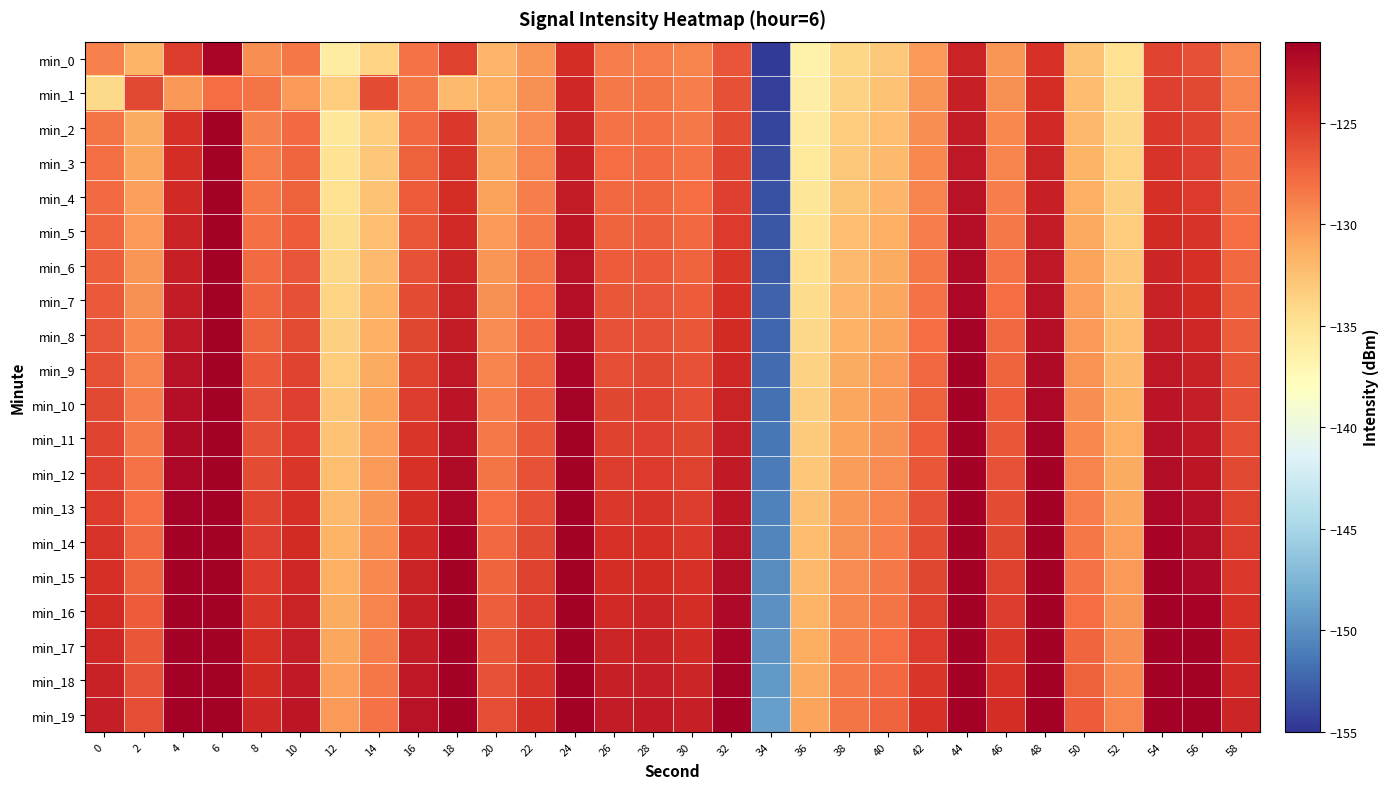

At which category is the sum across all series the highest?

6